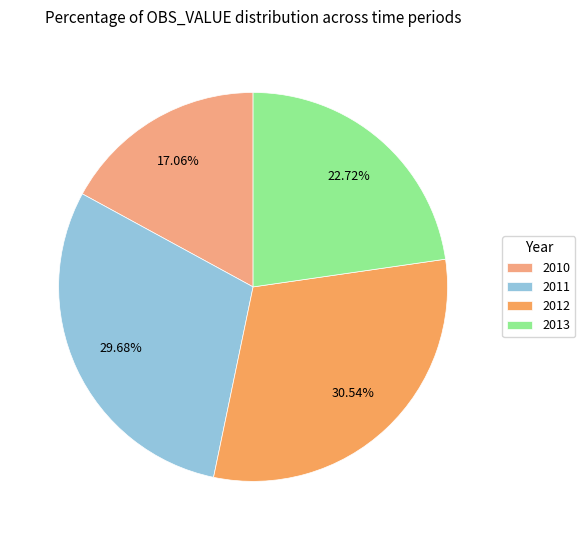

Rank the categories by value from lowest to highest.

2010, 2013, 2011, 2012